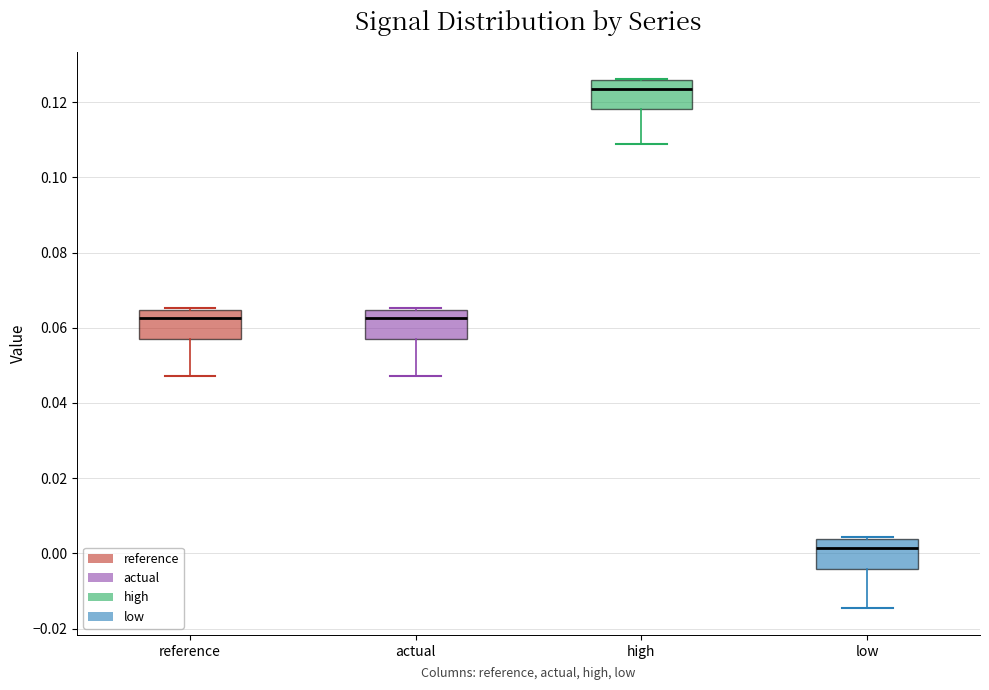

Which box has the lowest median line?

low